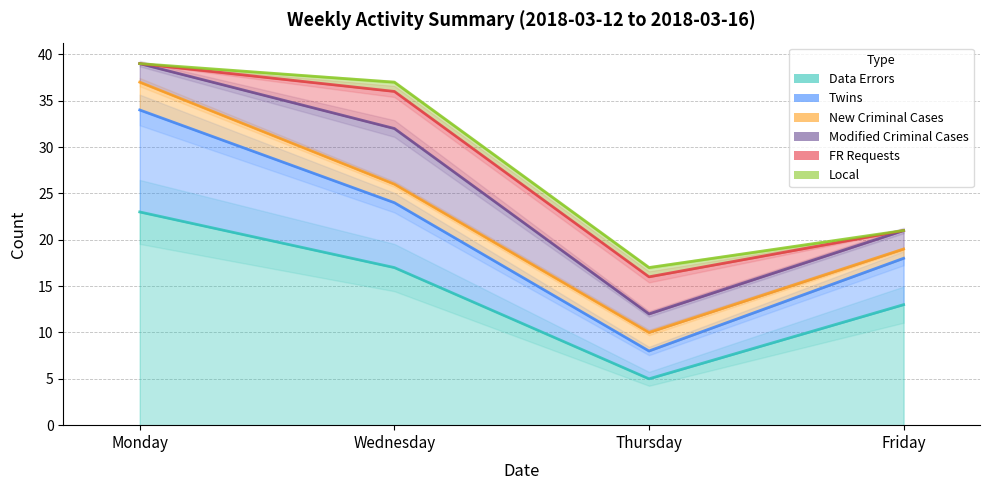

Which series changed the most between Monday and Thursday?

Data Errors